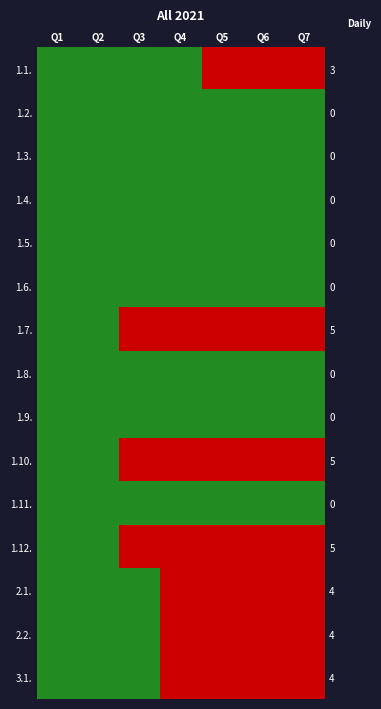

How many 1.1. values are between 0 and 100?

7